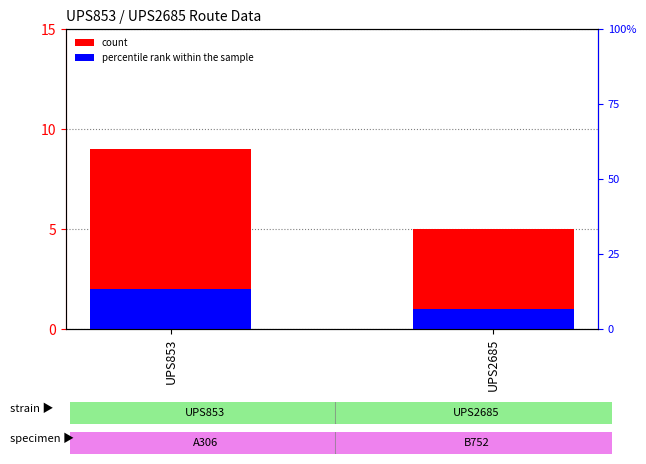

Which has a higher value, UPS2685 or UPS853?

UPS853